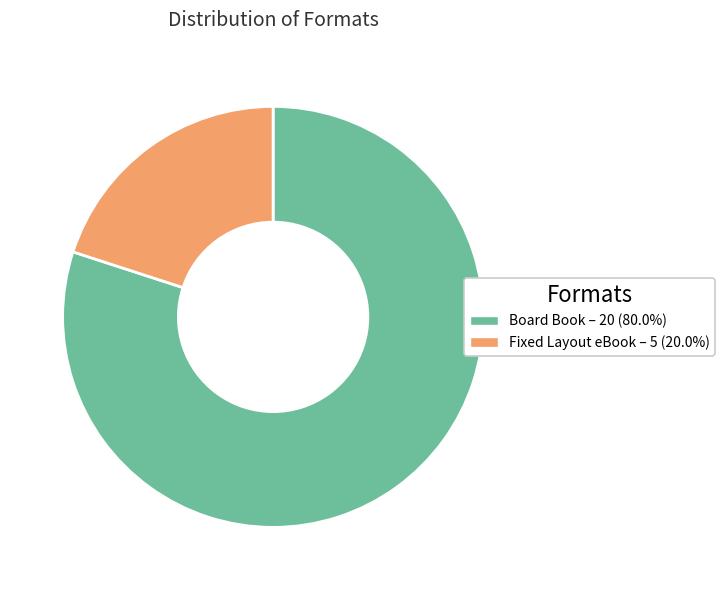

Count the number of slices in the pie.

2